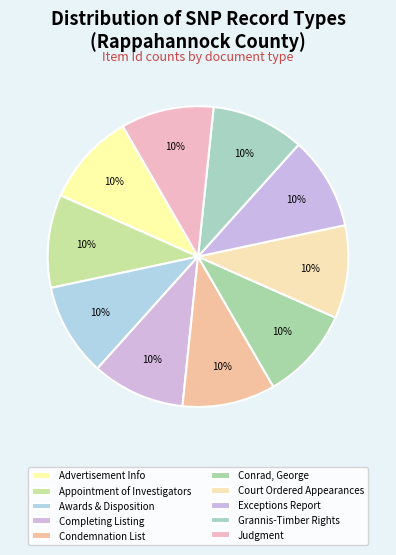

How many segments does this pie chart have?

10